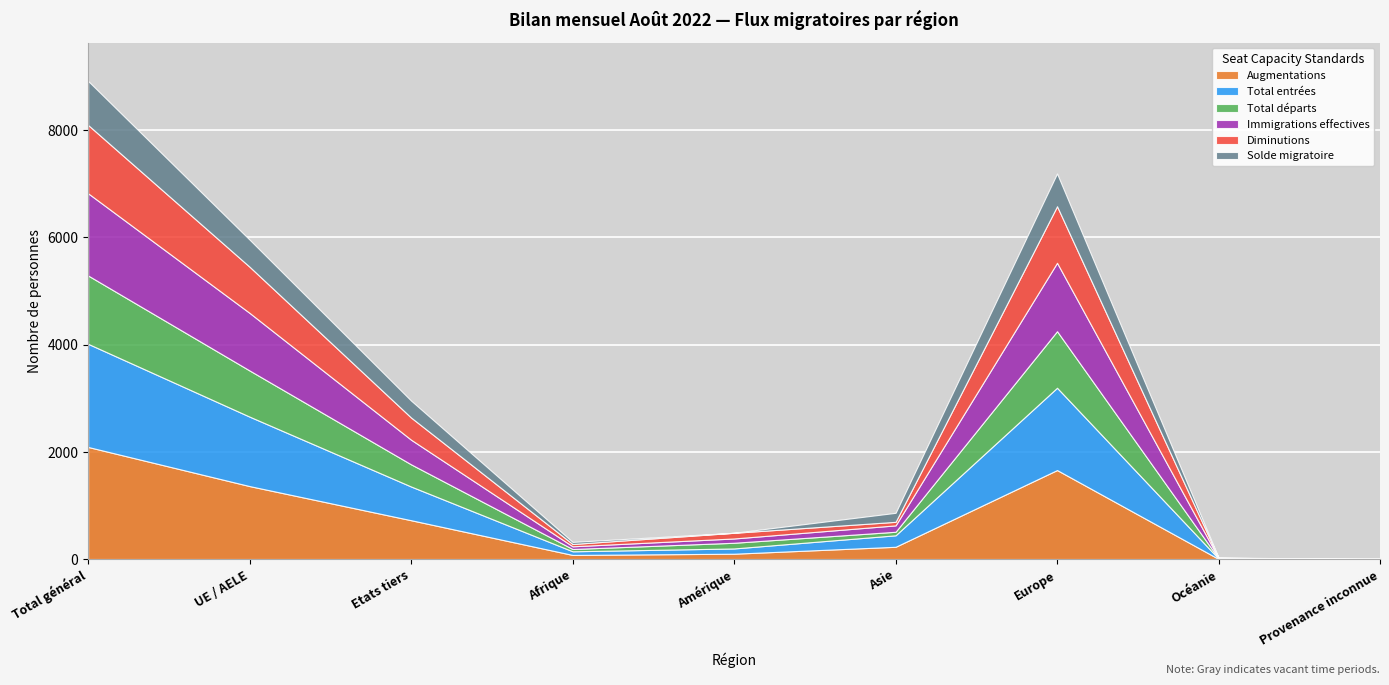

In Total entrées, how many points are lower than both neighbors (excluding endpoints)?

1